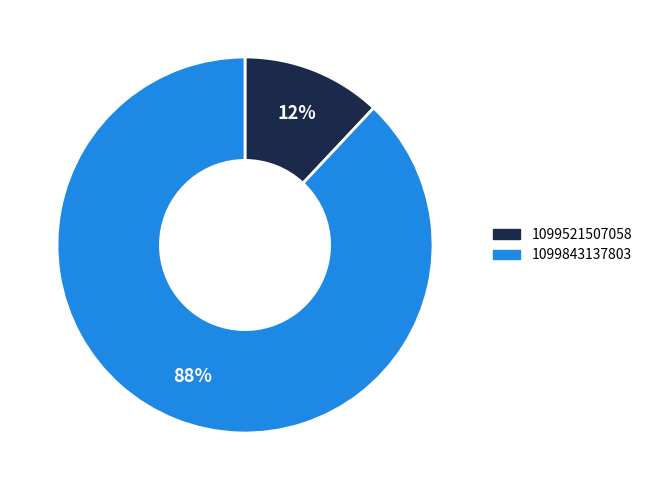

How many segments does this pie chart have?

2